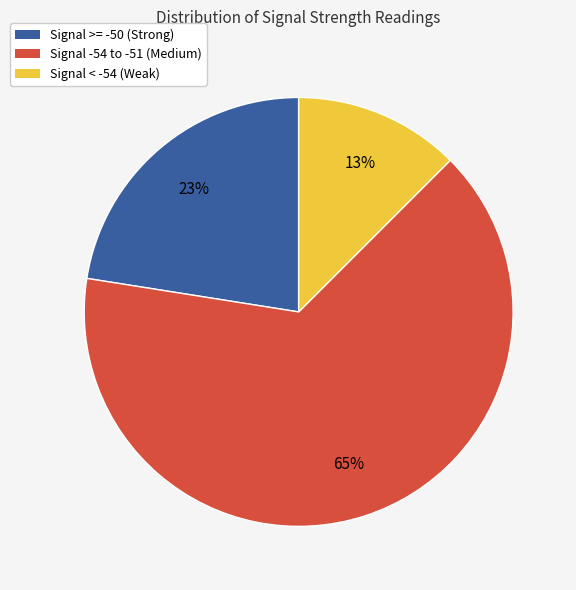

Is there any slice that represents more than half of the pie?

Yes